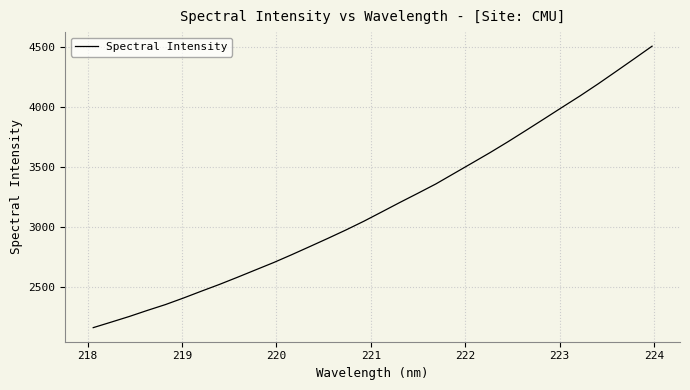

What is the minimum value shown in the chart?

2165.1